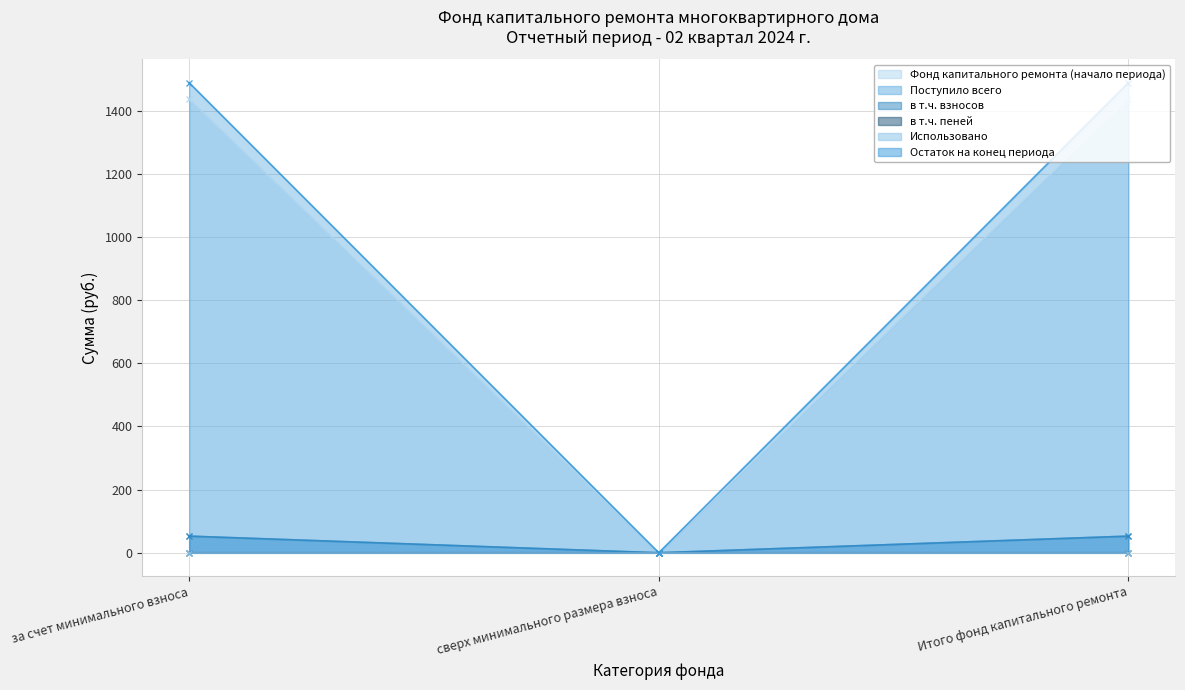

Does the chart have visible grid lines?

Yes